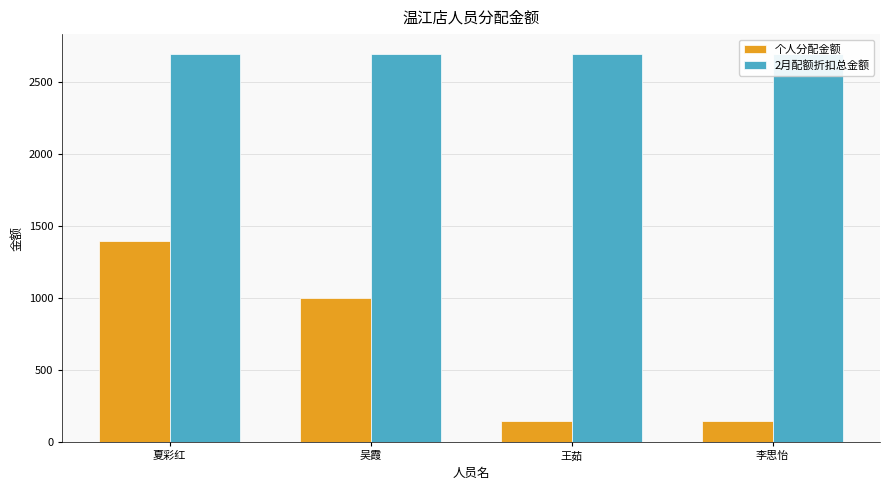

How many data points does each series have?

4